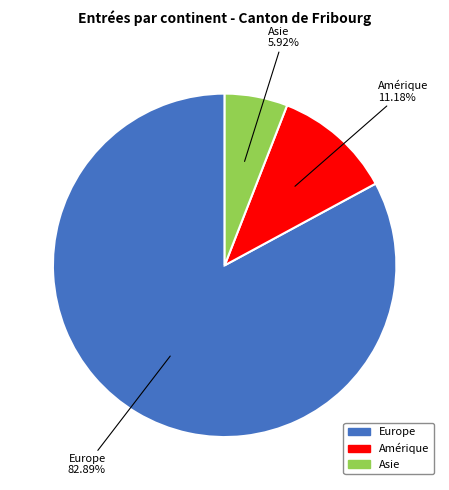

Is there any slice that represents more than half of the pie?

Yes